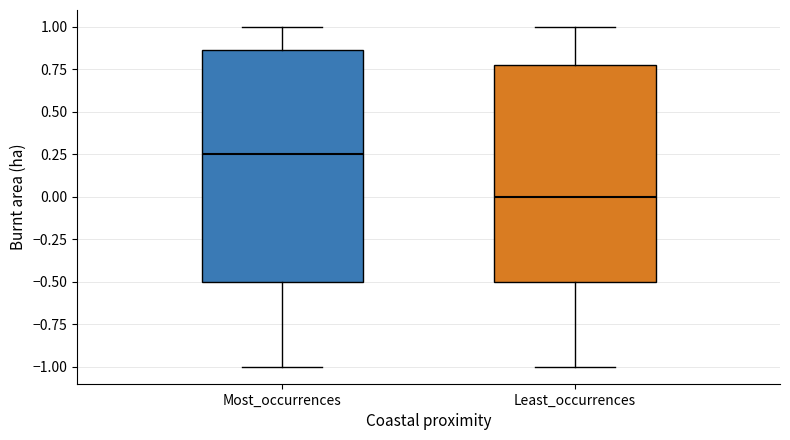

Which box has the lowest median line?

Least_occurrences